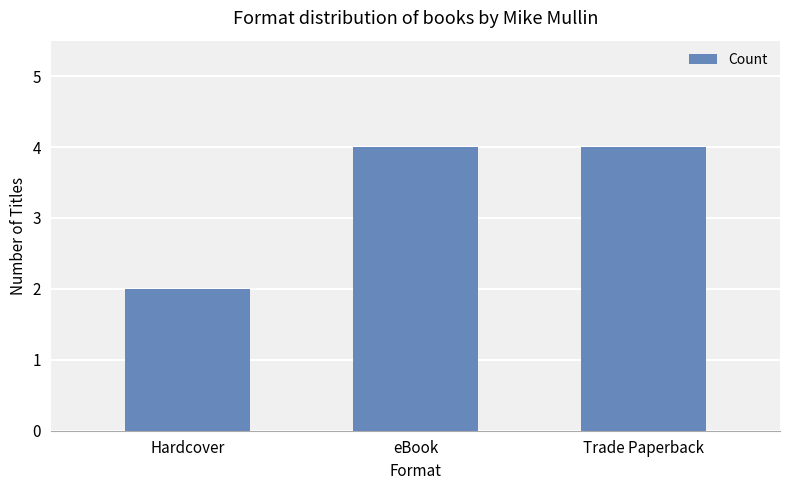

Which has a higher value, Hardcover or Trade Paperback?

Trade Paperback